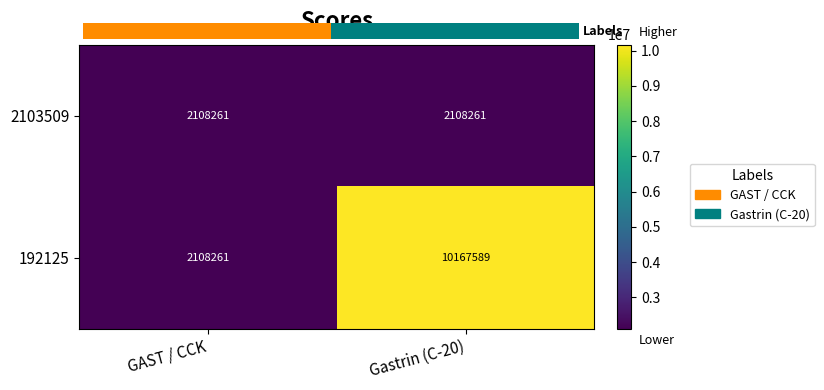

What is the total value across all series at GAST / CCK?

4216522